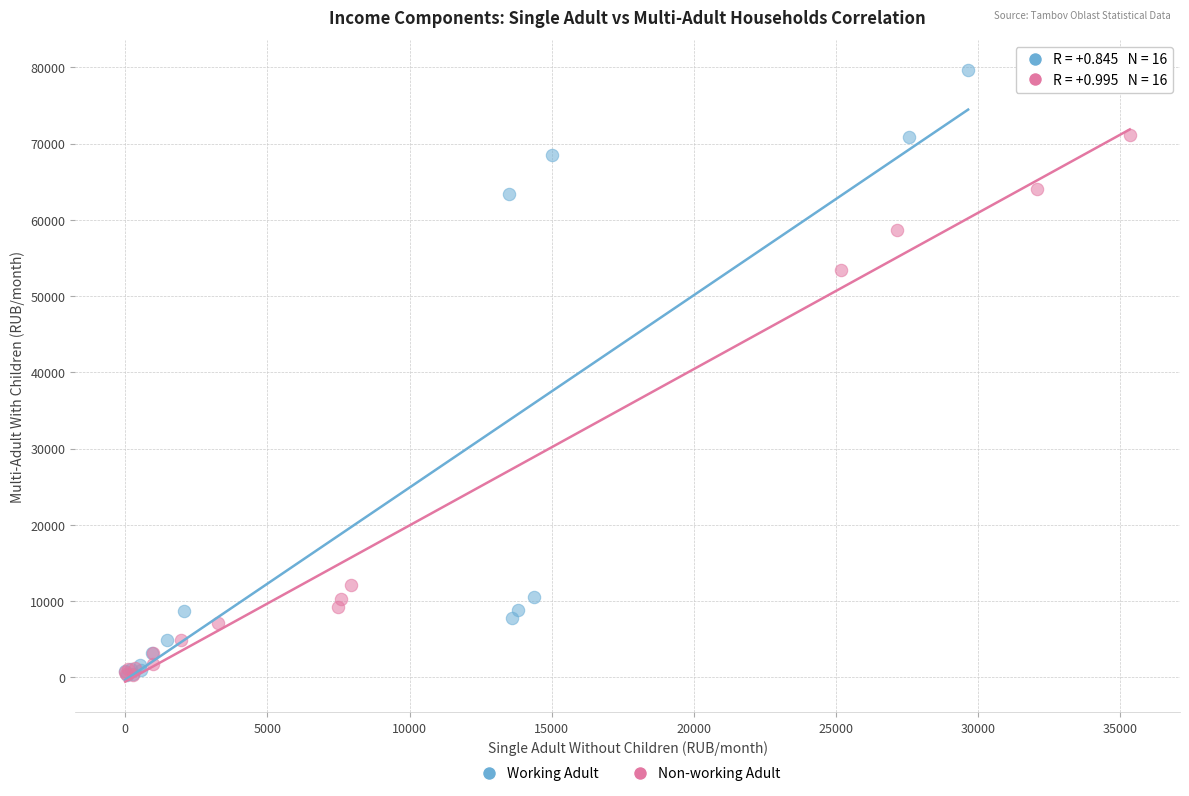

Which series has the widest spread of Y values?

Working Adult